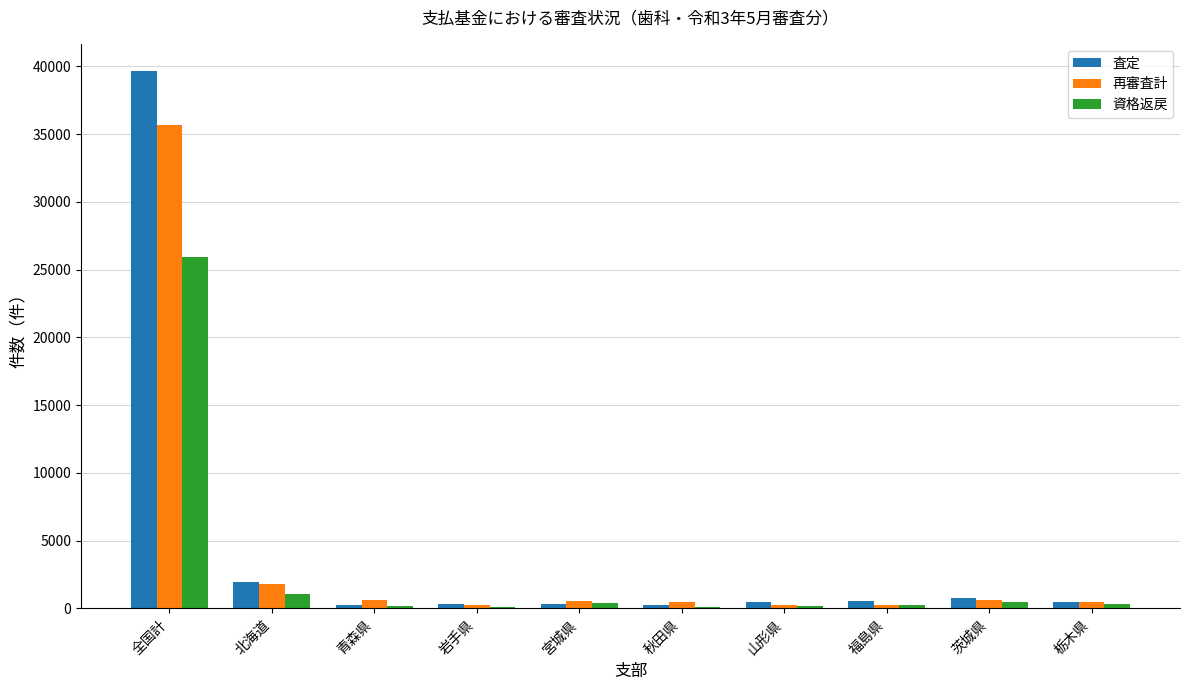

Are the bars grouped side by side (vs. stacked)?

Yes